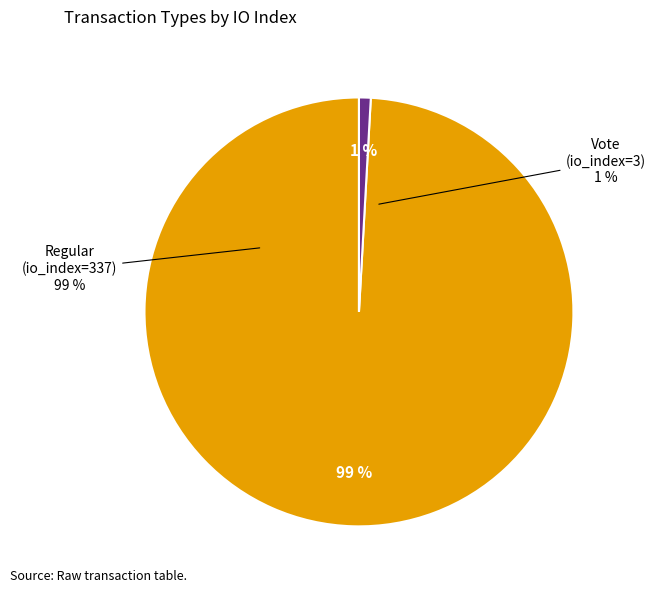

True or false: Regular (io_index=337) accounts for 99% of the total.

True